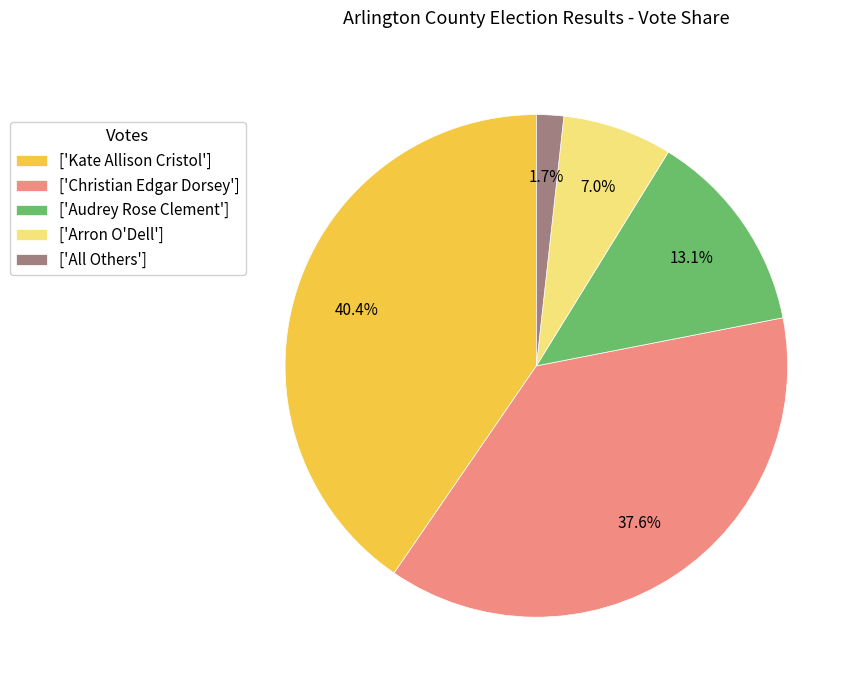

How much of the chart is everything except ['Audrey Rose Clement']?

86.9%